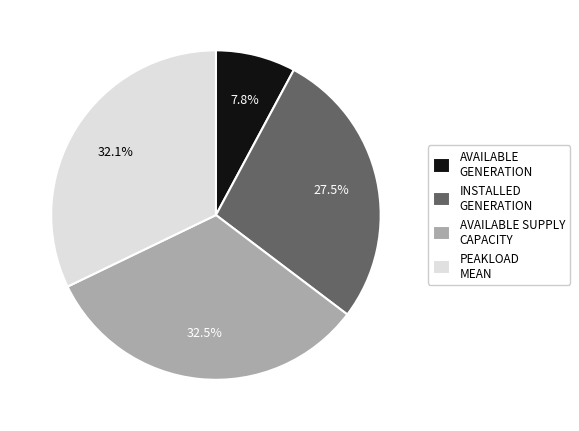

To the nearest percent, what is the difference between the largest and smallest slice percentages?

25%